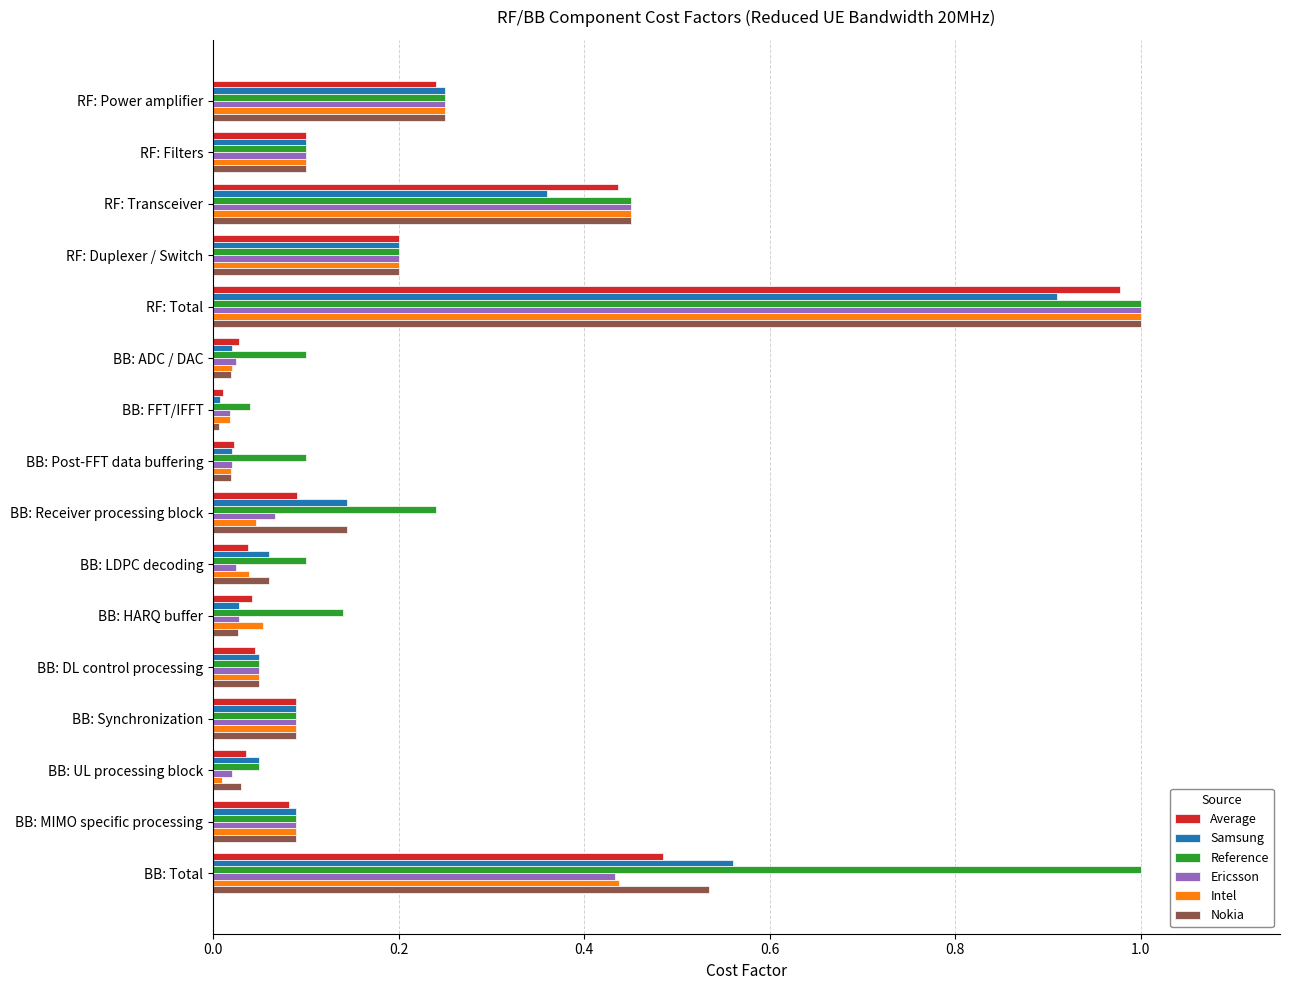

What is the sum of all Ericsson values?

2.9